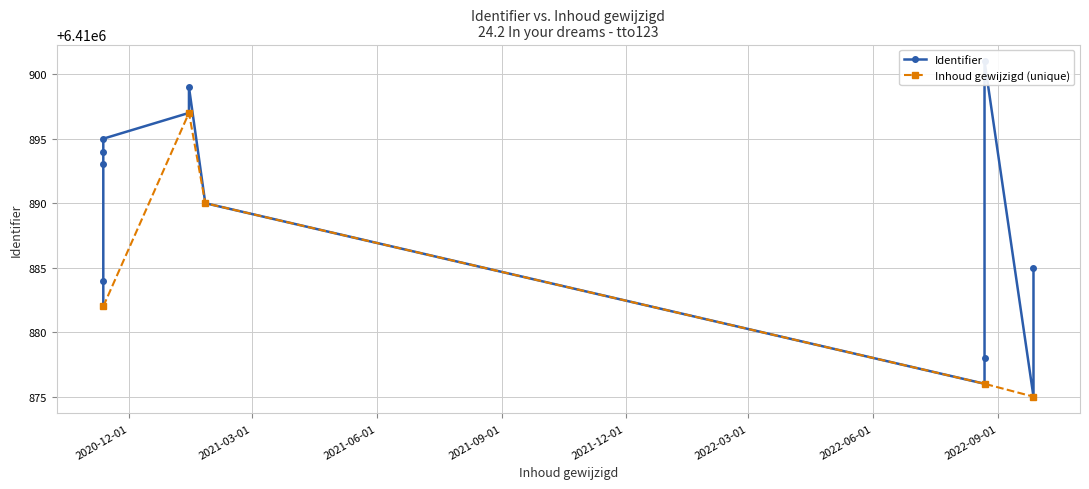

Reading left to right, what are all the values shown in this chart?

6410875	6410876	6410878	6410882	6410884	6410885	6410890	6410893	6410894	6410895	6410897	6410899	6410901